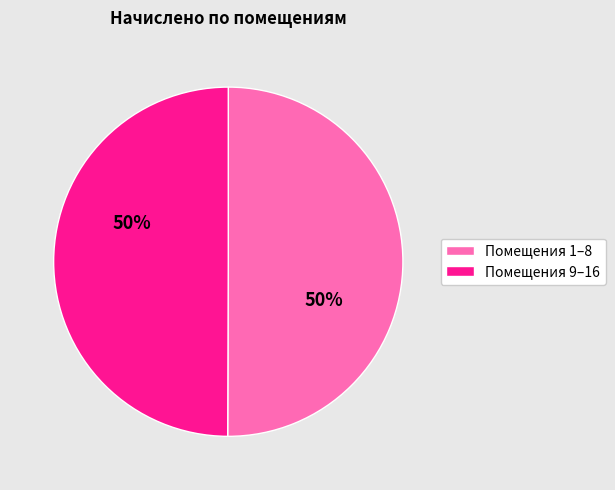

Do Помещения 1–8 and Помещения 9–16 together represent more than half of the pie?

Yes